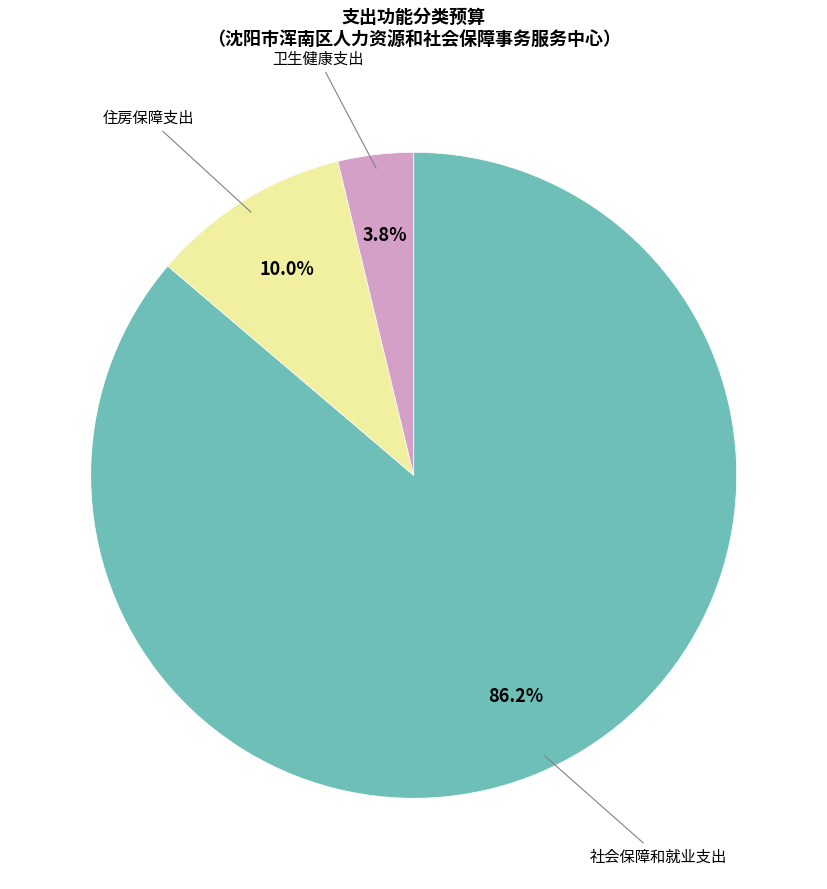

Does any single category account for the majority?

Yes